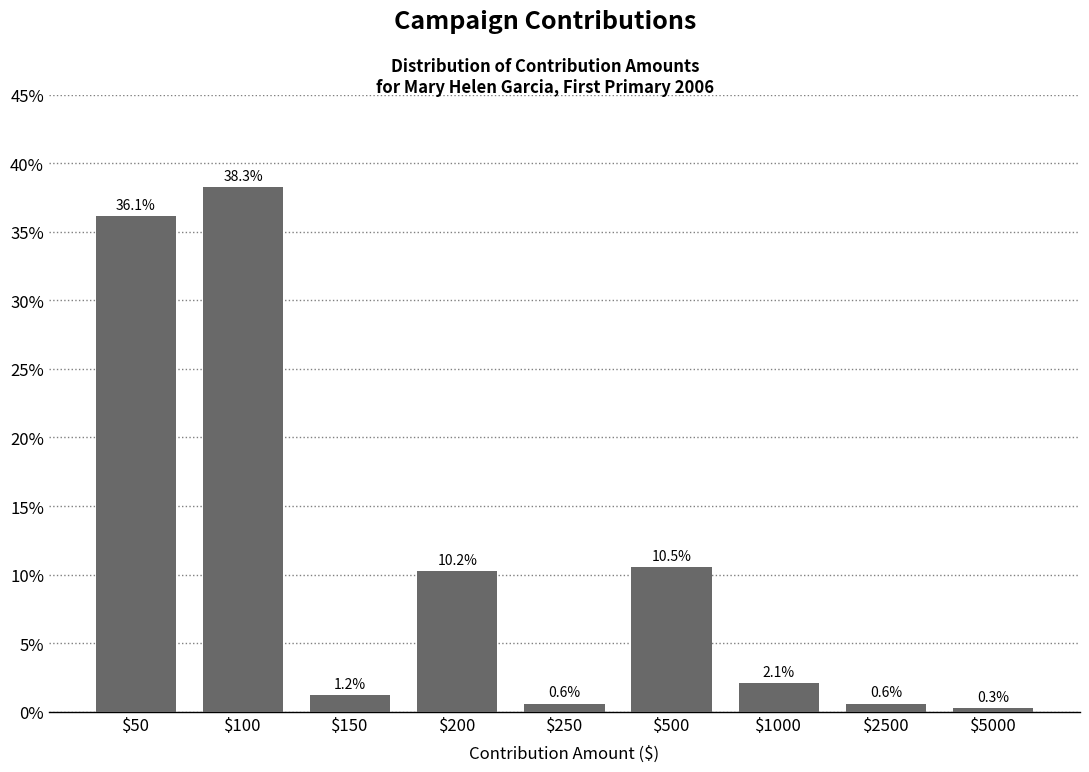

Reading right to left, extract all data points from this chart.

0.3	0.6	2.1	10.5	0.6	10.2	1.2	38.3	36.1